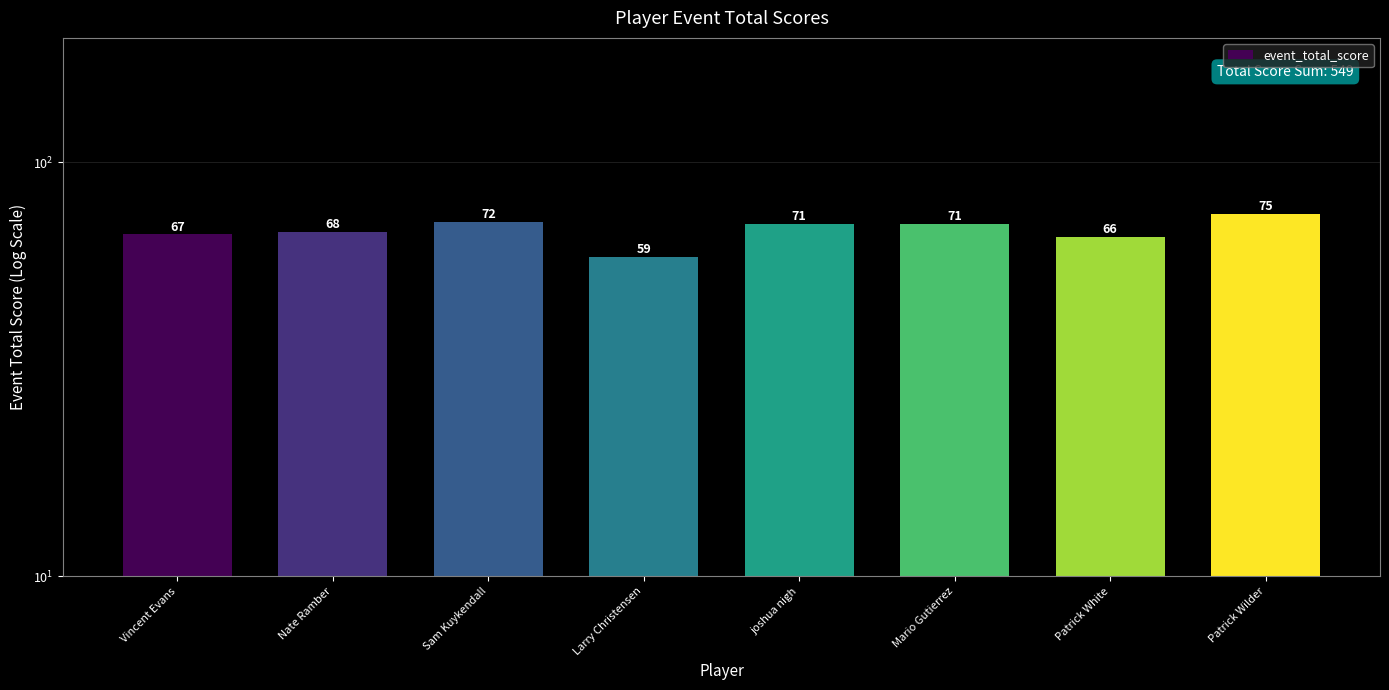

What is the sum of the values at Vincent Evans and Patrick White?

133